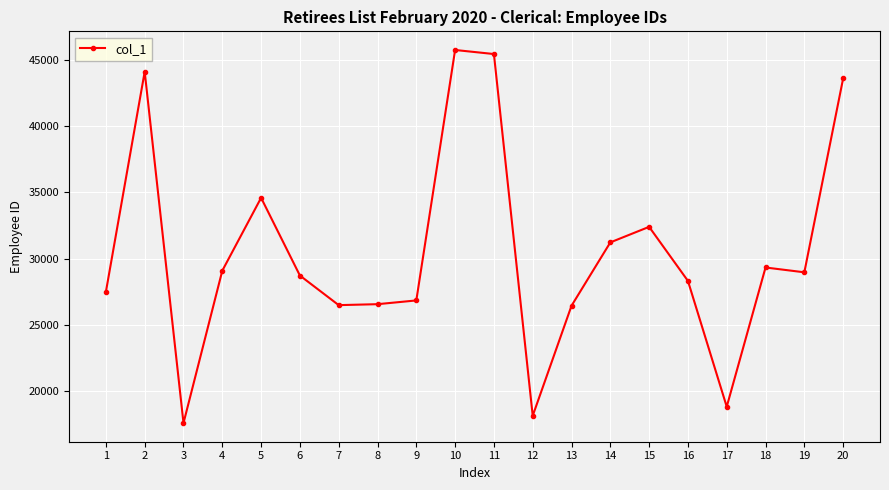

What is the value of the 10th point from the left?

45758